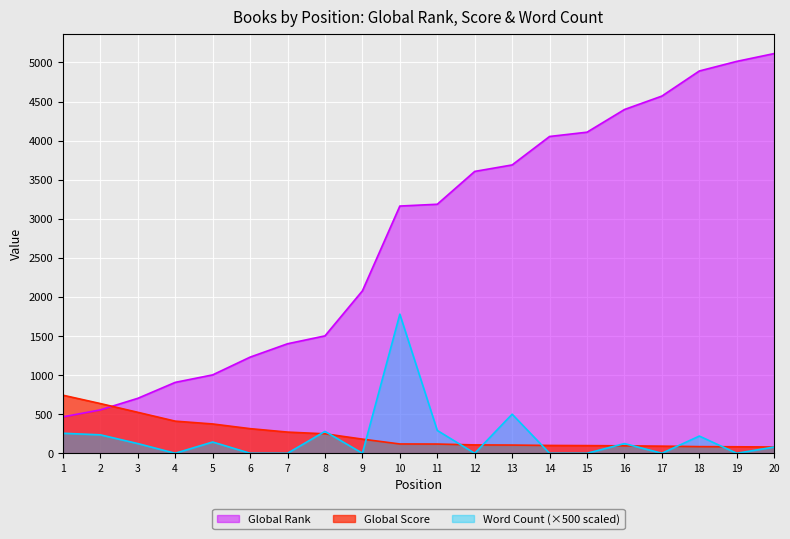

Is the value of Global Rank at 4 greater than the value of Word Count (scaled) at 18?

Yes